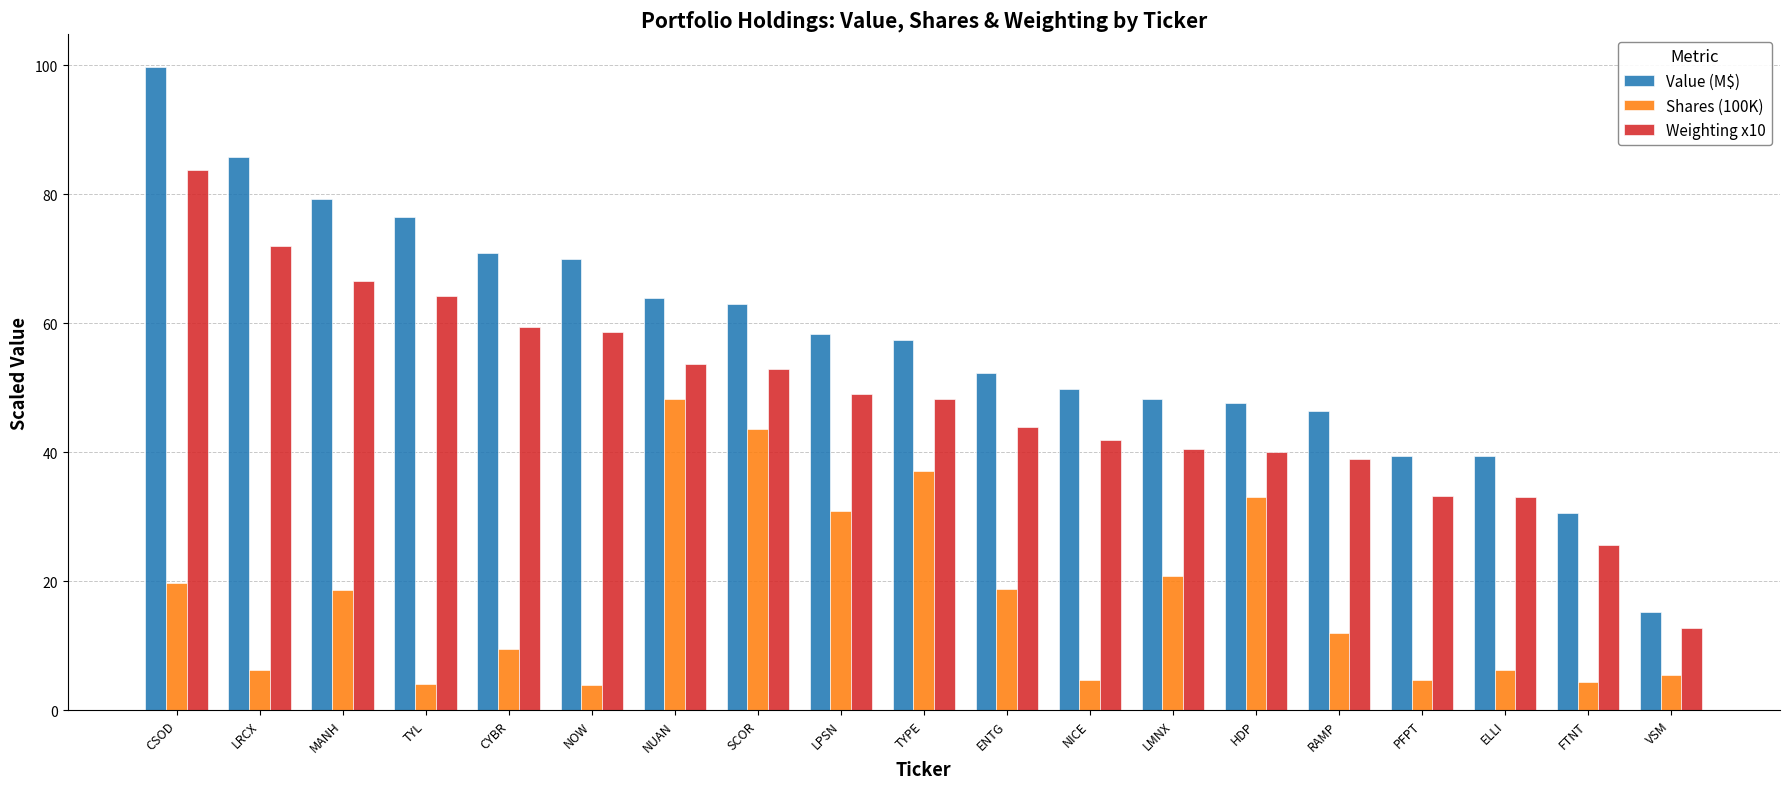

At which label does Value (M$) first exceed 57?

CSOD